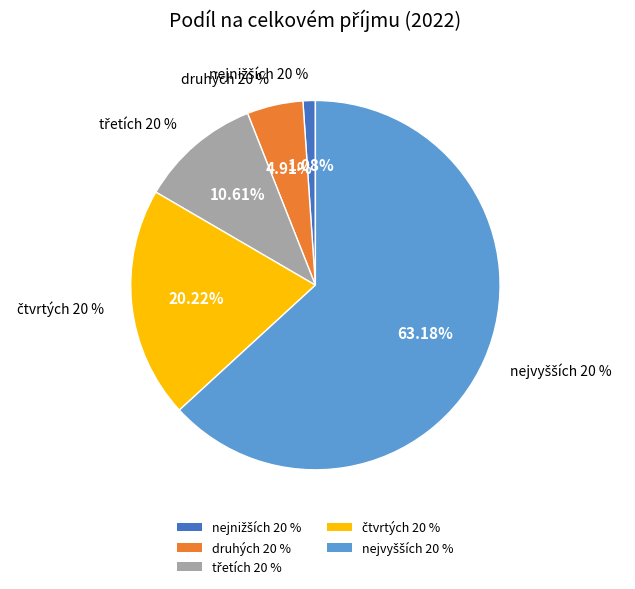

What is the change in value from nejnižších 20 % to třetích 20 %?

+9.5